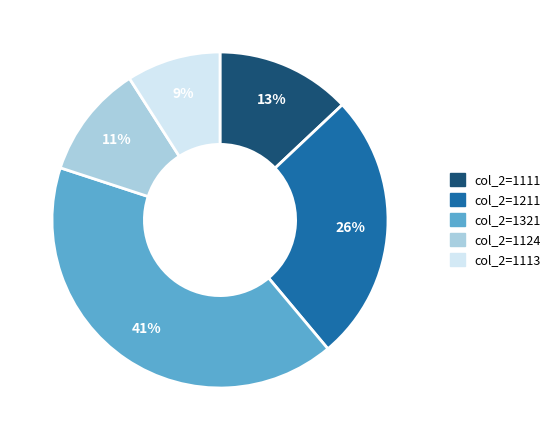

To the nearest percent, what is the difference between the largest and smallest slice percentages?

32%